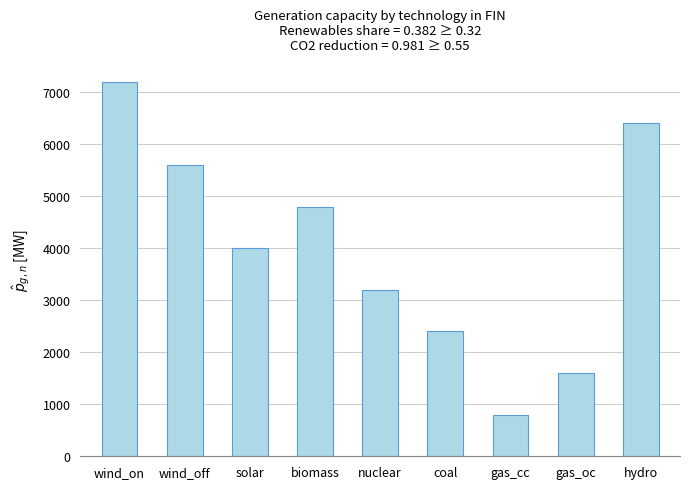

Read the value at gas_oc, to the nearest 10.

1600